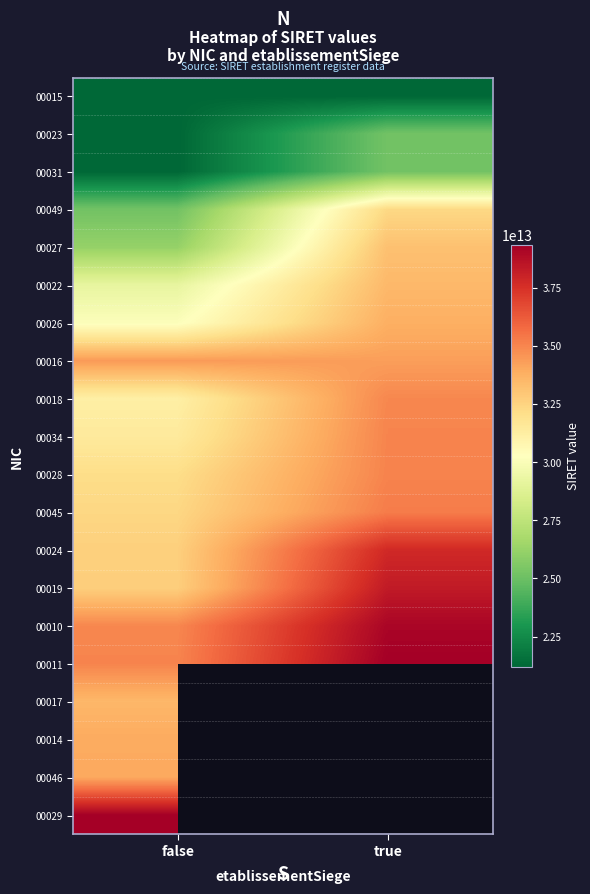

At false, list the series in order from largest to smallest.

00029, 00011, 00010, 00016, 00046, 00014, 00017, 00019, 00024, 00045, 00028, 00034, 00018, 00026, 00022, 00027, 00049, 00031, 00023, 00015